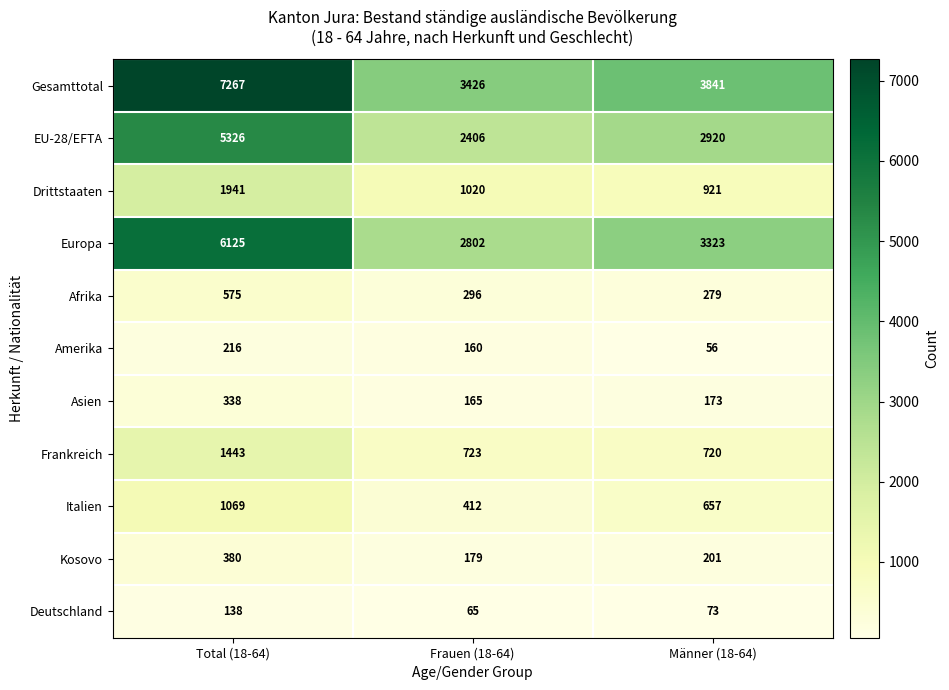

At which label is Kosovo closest to 279?

Männer (18-64)